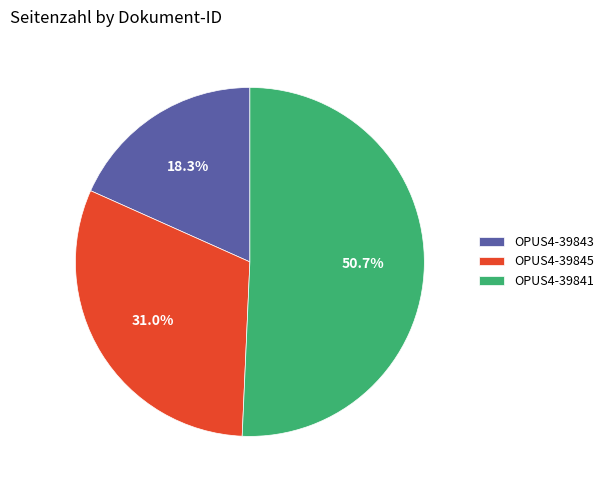

How many slices are in this pie chart?

3